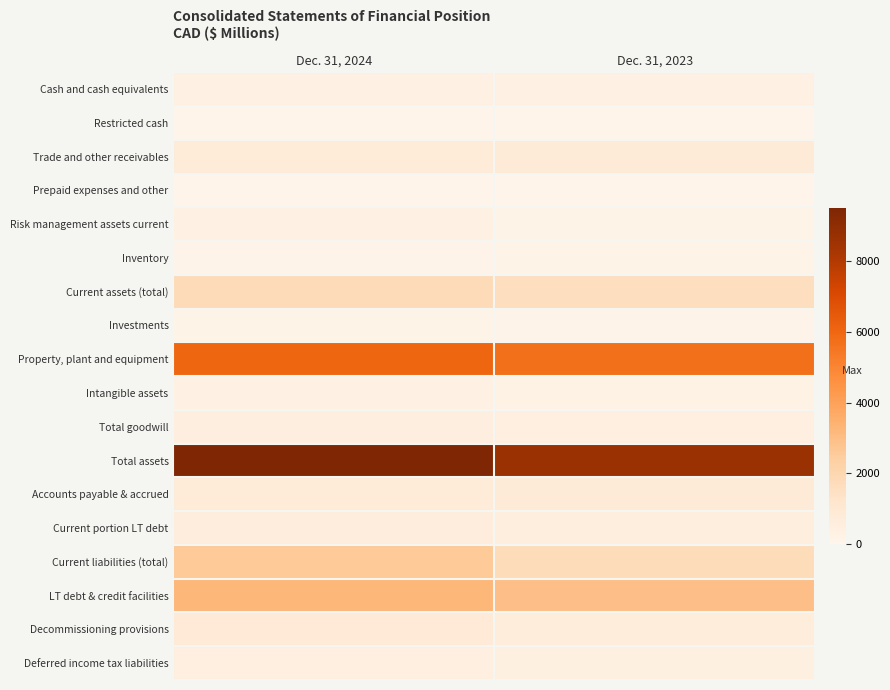

Rank the series by their maximum value, from highest to lowest.

Total assets, Property, plant and equipment, LT debt & credit facilities, Current liabilities (total), Current assets (total), Decommissioning provisions, Accounts payable & accrued, Trade and other receivables, Current portion LT debt, Total goodwill, Deferred income tax liabilities, Cash and cash equivalents, Risk management assets current, Intangible assets, Investments, Inventory, Restricted cash, Prepaid expenses and other